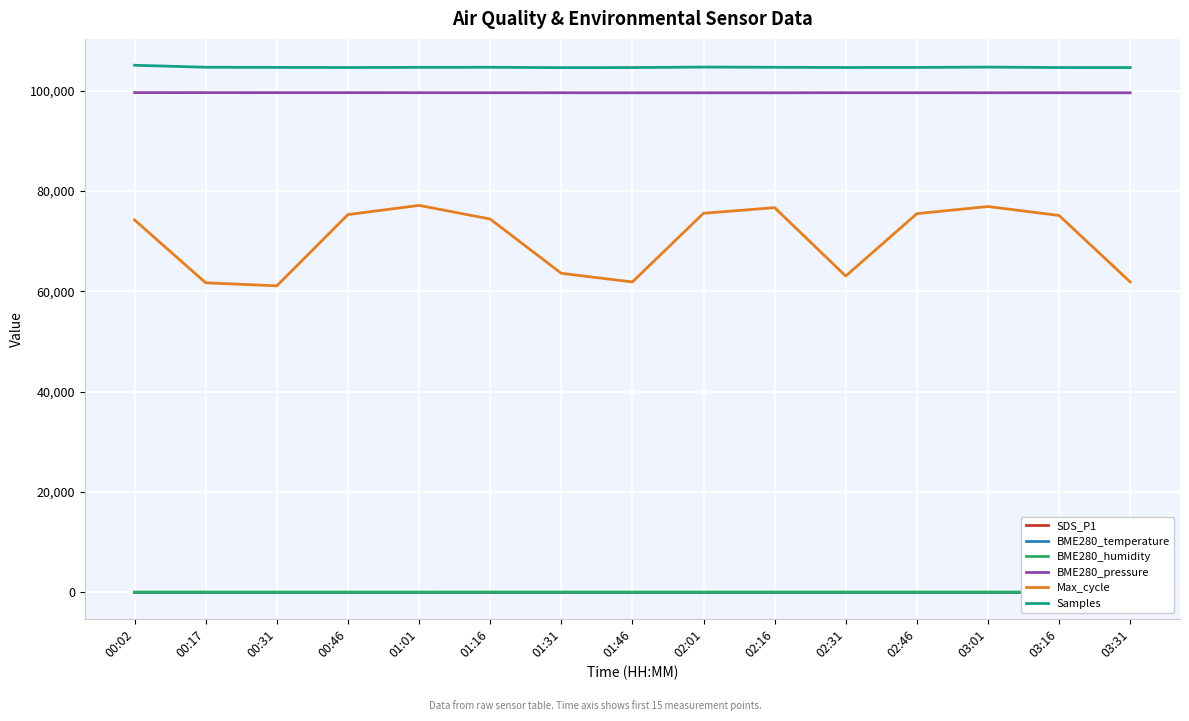

In SDS_P1, how many points are lower than both neighbors (excluding endpoints)?

5